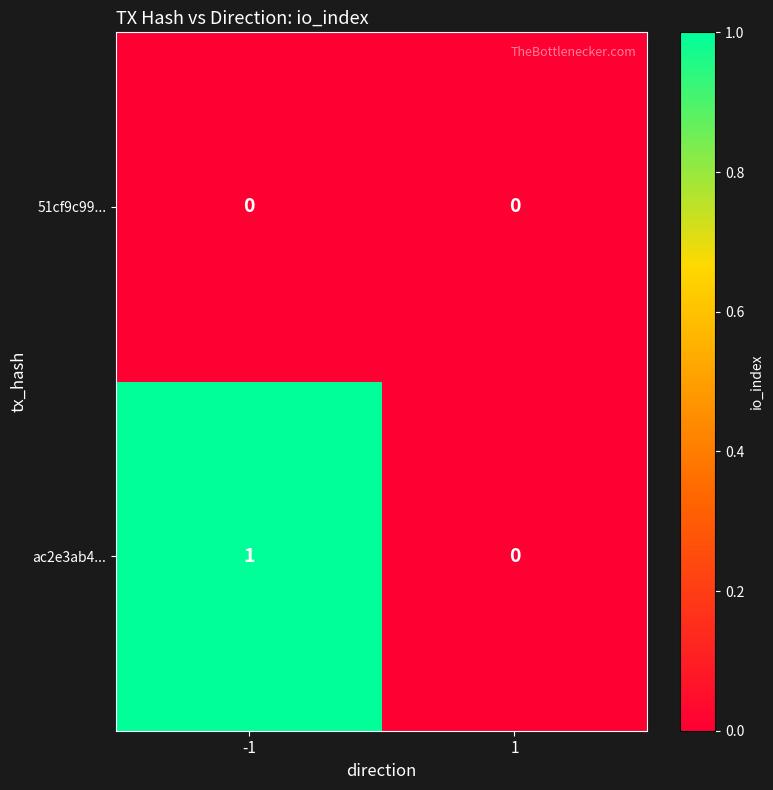

Which series has the largest total across all categories?

ac2e3ab4...